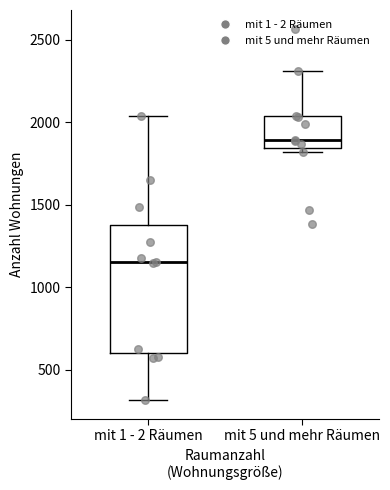

Which box has the lowest median line?

mit 1 - 2 Räumen